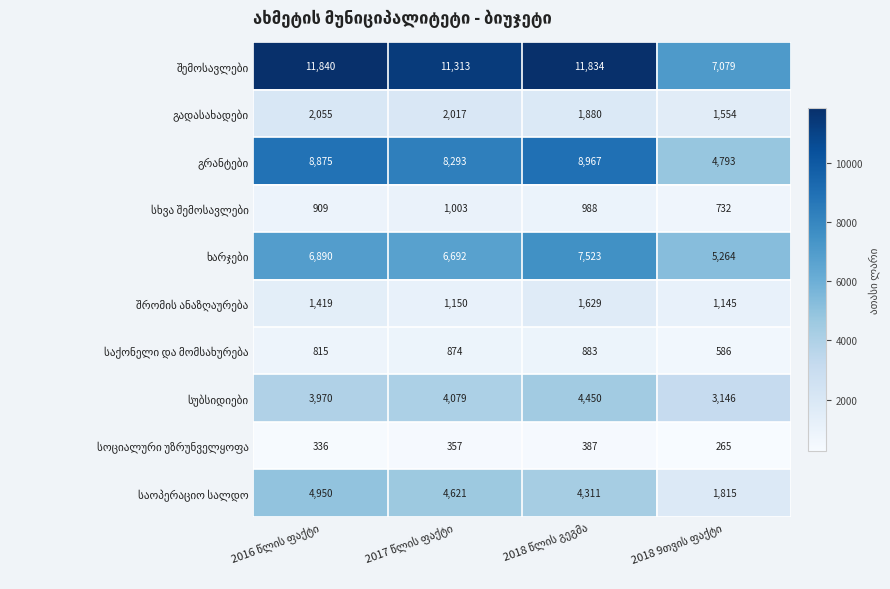

What is the greatest value displayed?

11840